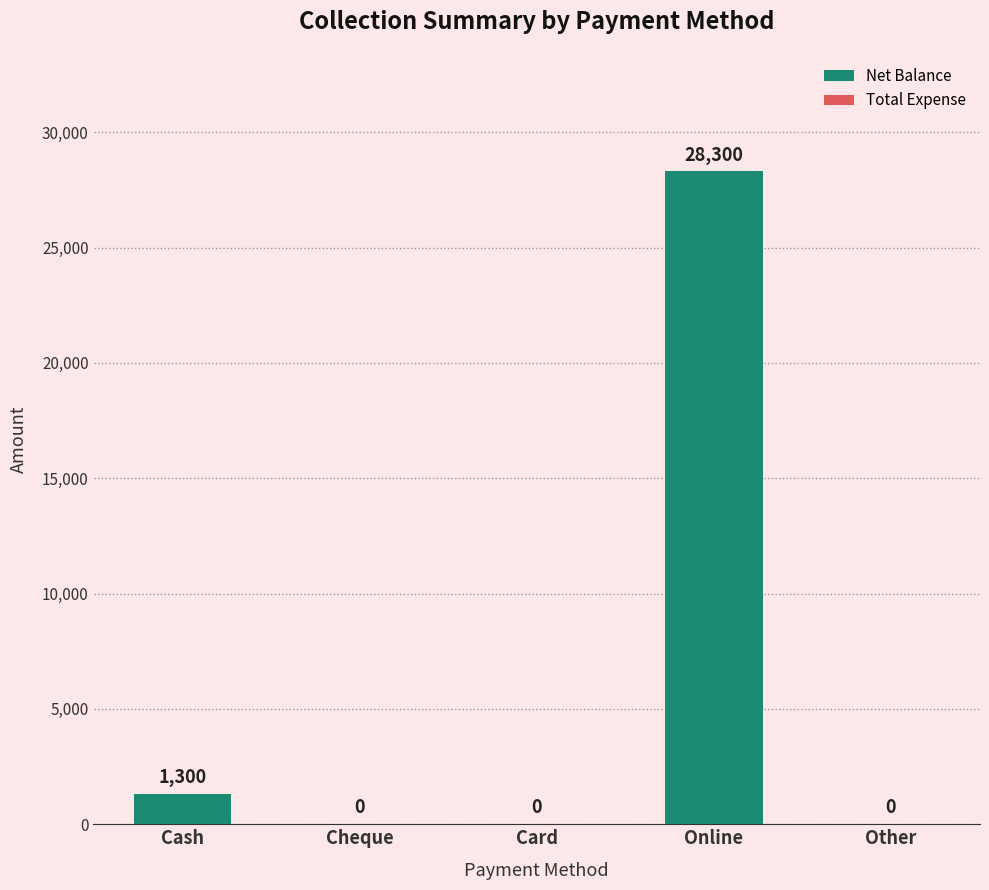

Where is the data nearest to the value 14150?

Cash